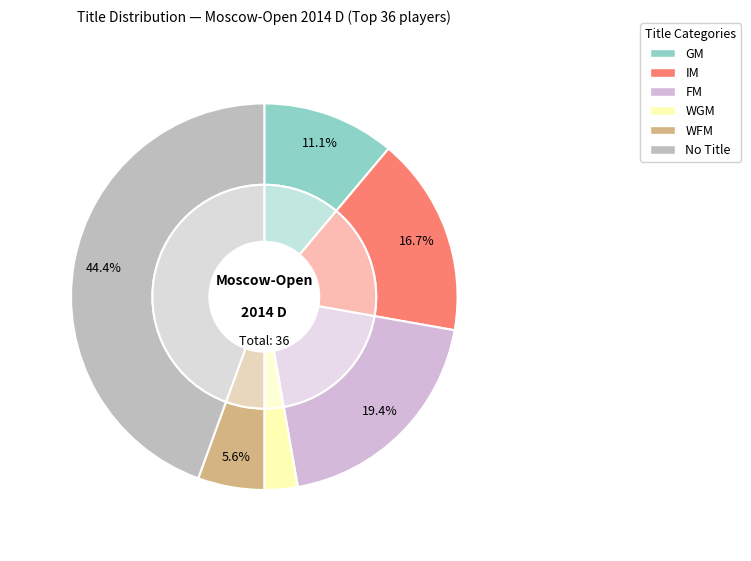

Is it true that WGM is 3% of the pie?

True